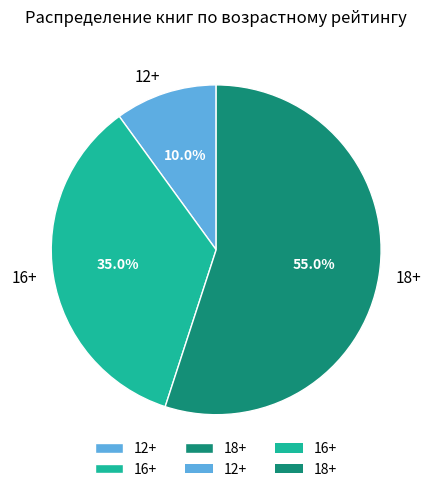

Rank the categories by value from lowest to highest.

12+, 16+, 18+